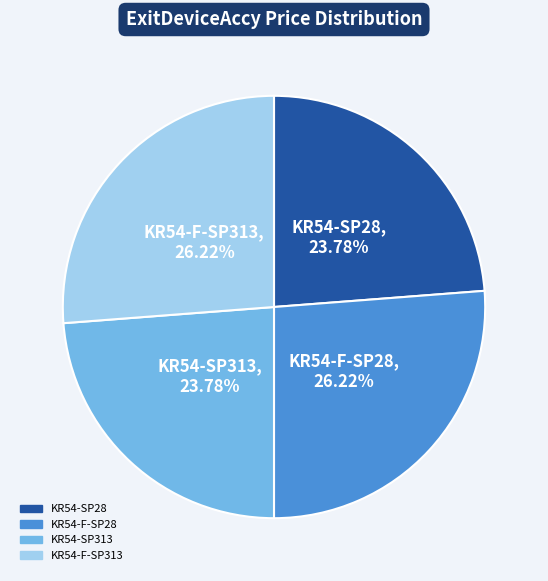

Approximately how many times larger is the value at KR54-F-SP313 compared to KR54-F-SP28?

1.0